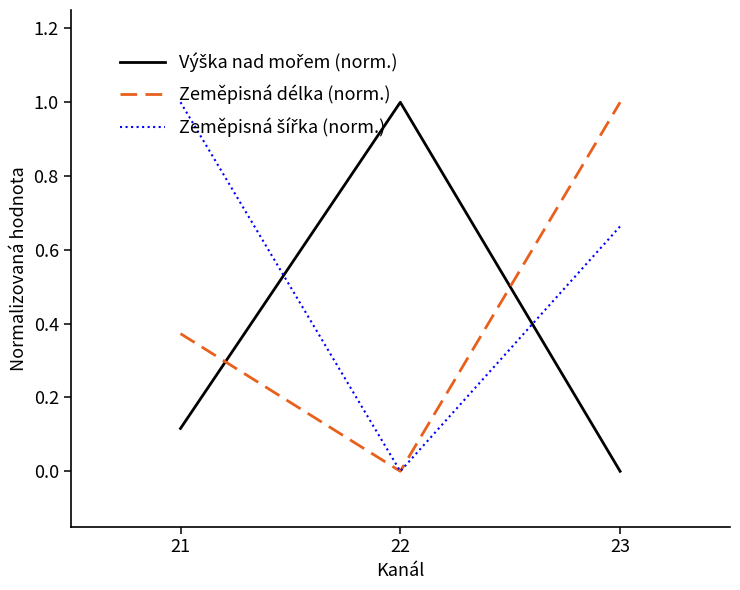

Rank the categories by Zeměpisná délka (norm.) value from lowest to highest.

22, 21, 23